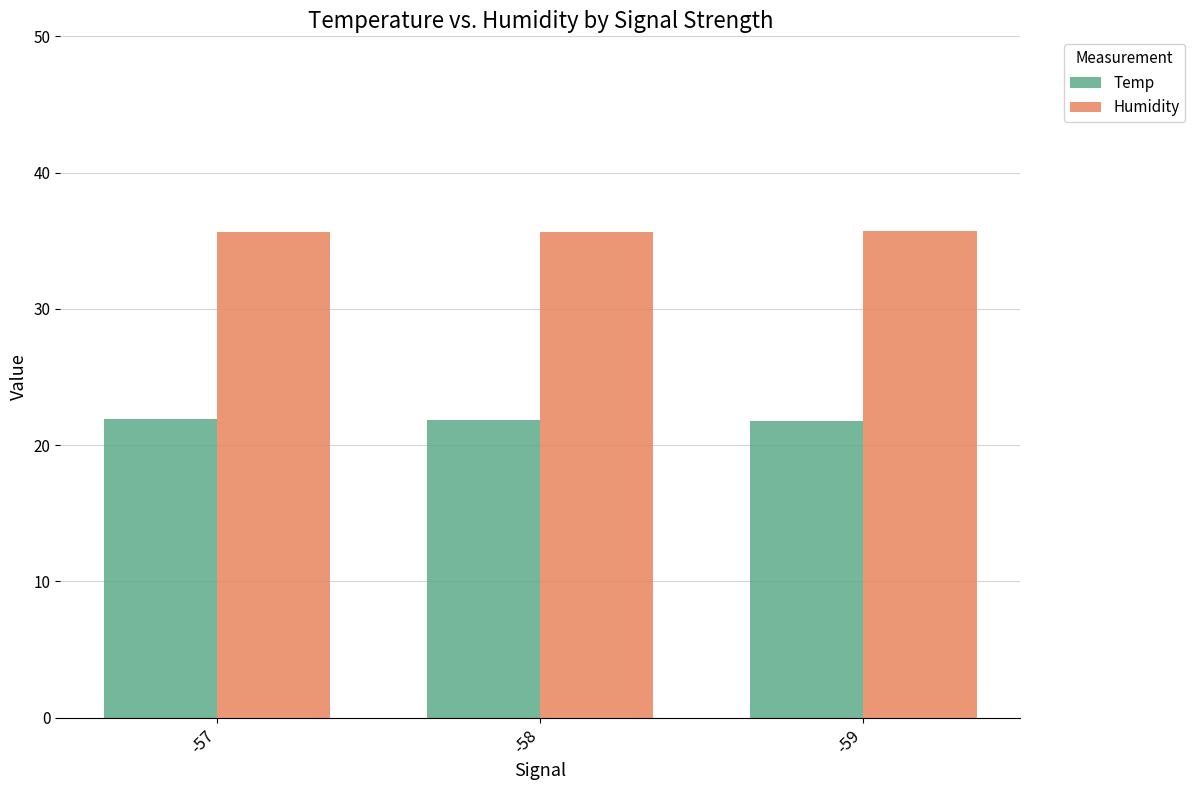

What is the spread (max minus min) of values at -59?

13.9